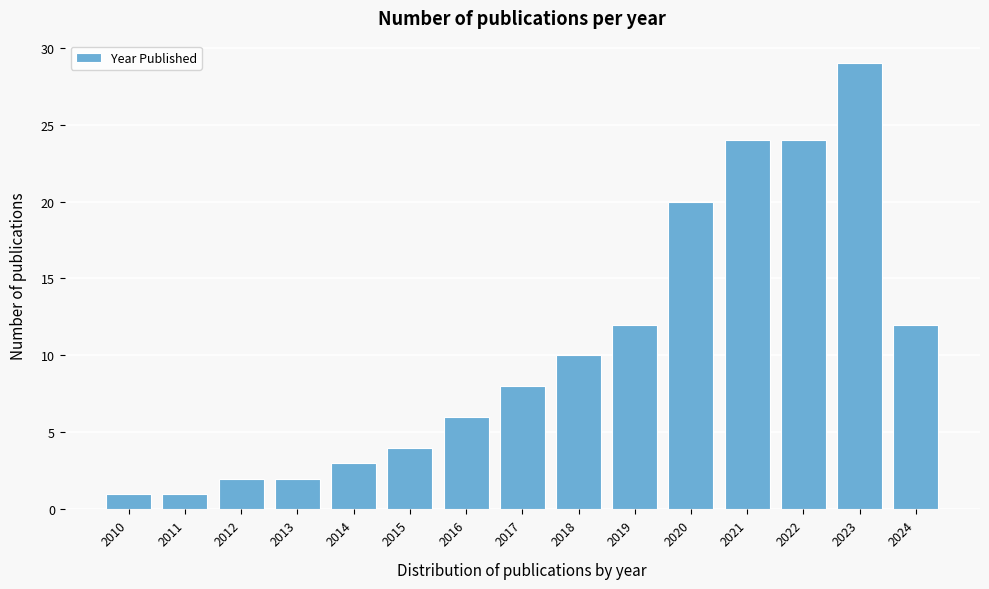

Reading right to left, transcribe all the data shown in this chart.

12	29	24	24	20	12	10	8	6	4	3	2	2	1	1